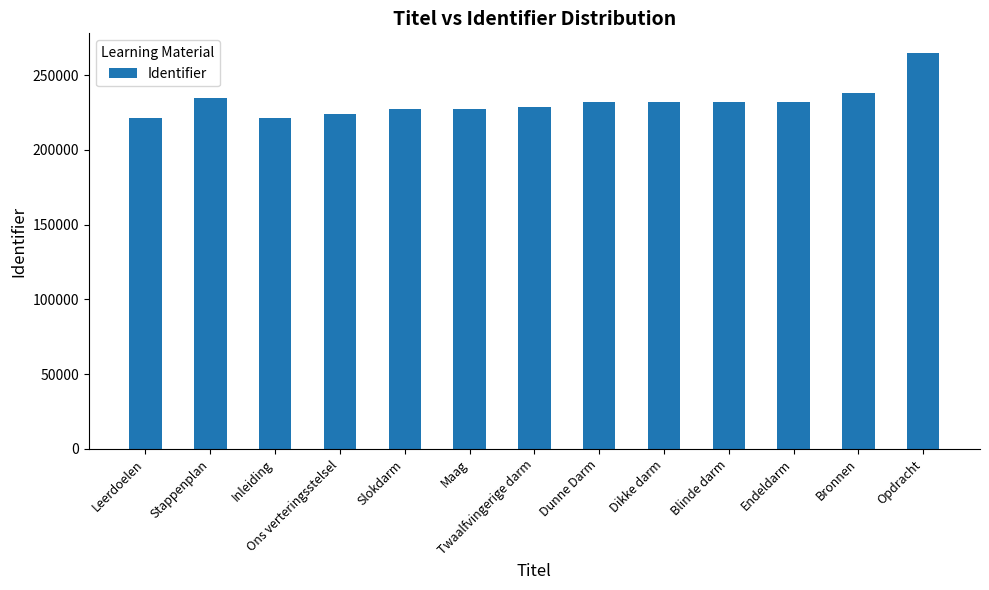

What is the sum of the values at Bronnen and Dikke darm?

470235